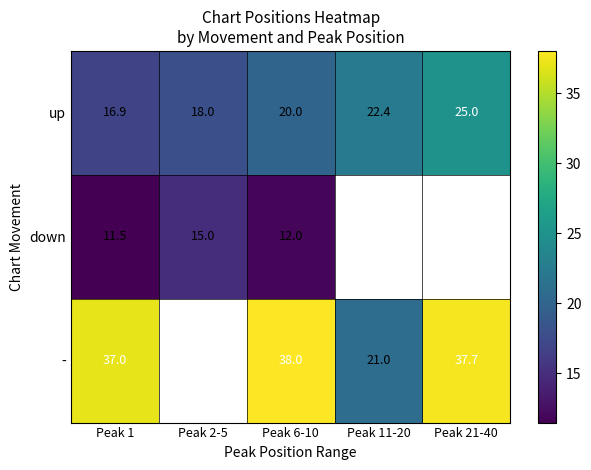

Is the value of down at Peak 1 greater than the value of - at Peak 11-20?

No